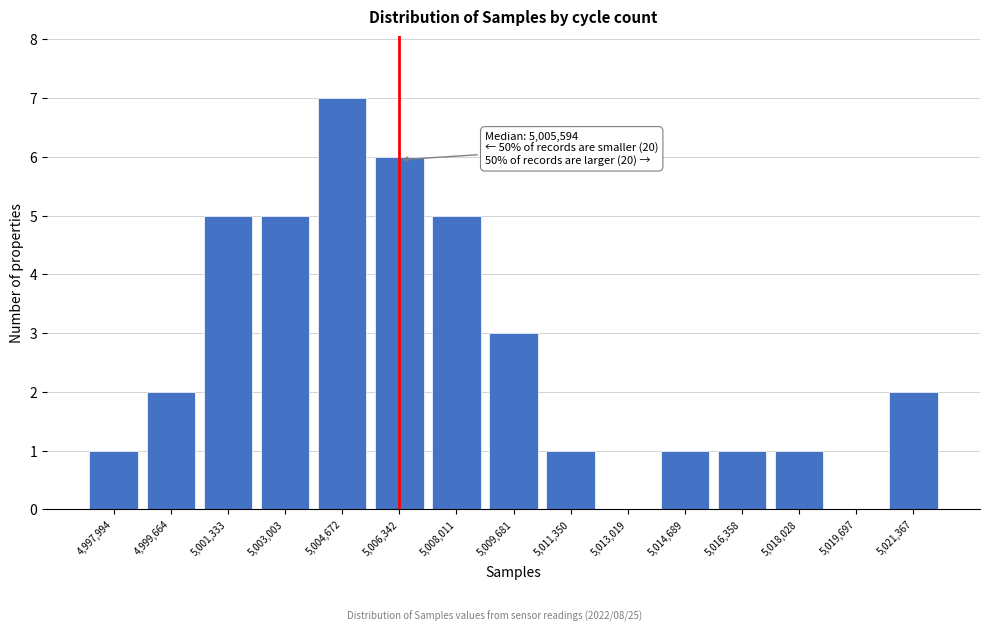

Reading left to right, extract all data points from this chart.

4,997,994=1	4,999,664=2	5,001,333=5	5,003,003=5	5,004,672=7	5,006,342=6	5,008,011=5	5,009,681=3	5,011,350=1	5,013,019=0	5,014,689=1	5,016,358=1	5,018,028=1	5,019,697=0	5,021,367=2